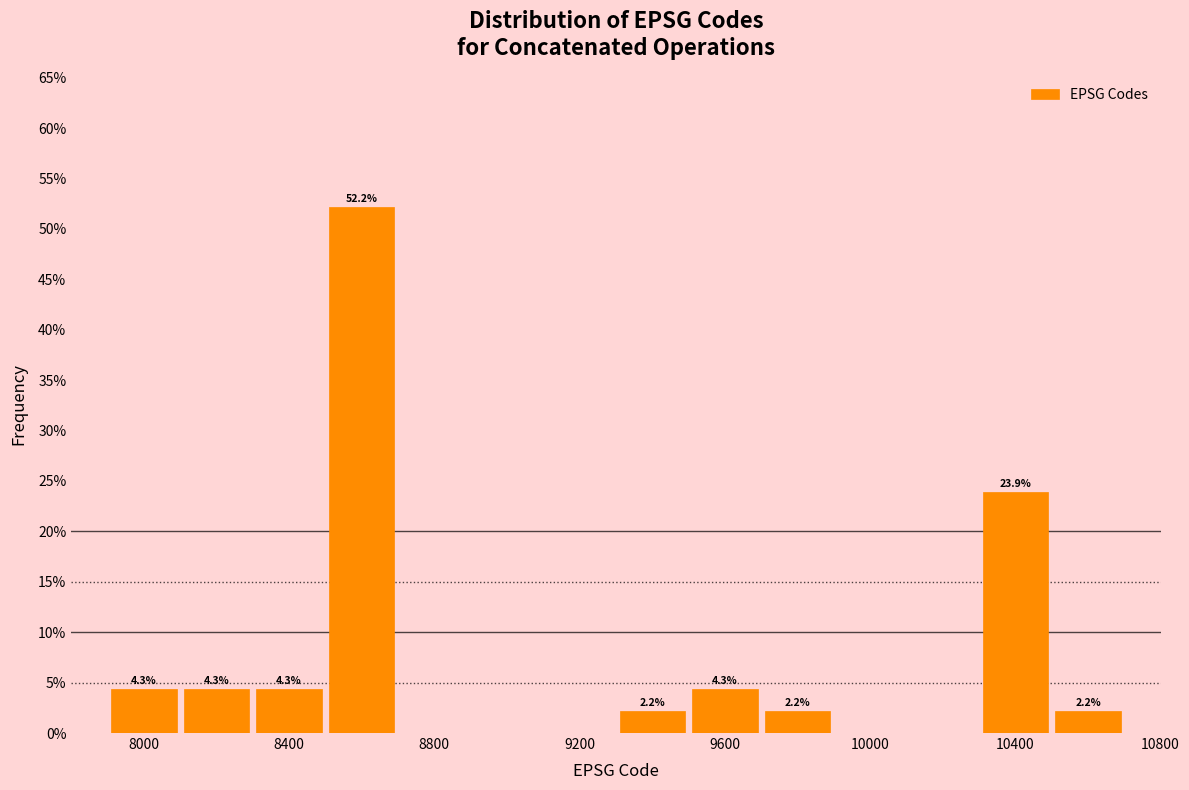

Which range on the x-axis has the tallest bar?

8500 to 8700